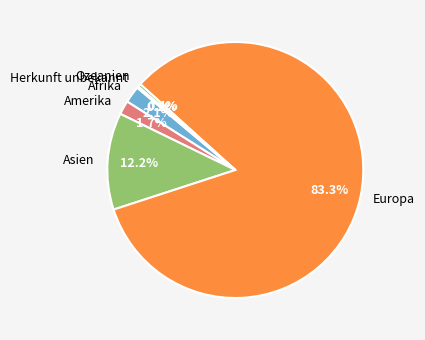

What is the majority slice?

Europa